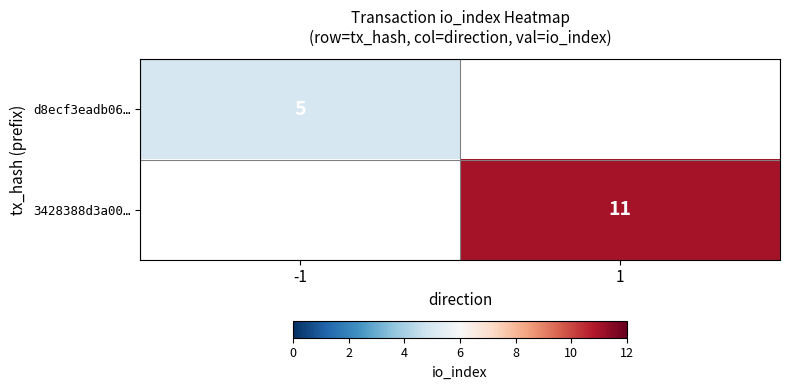

Count the number of data series in this chart.

2